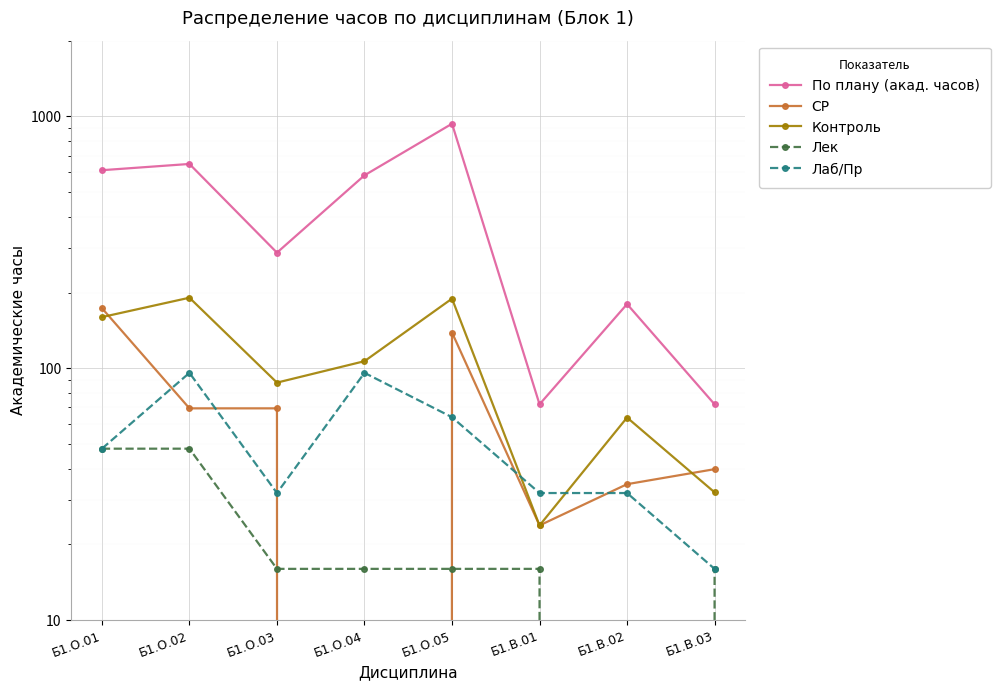

What is the sum of the Лек values at Б1.О.05 and Б1.О.03?

32.0